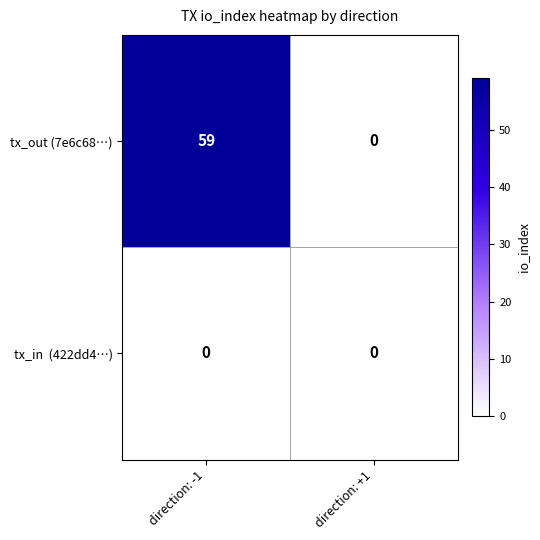

List the labels in order of tx_out (7e6c68…) value, largest first.

direction: -1, direction: +1